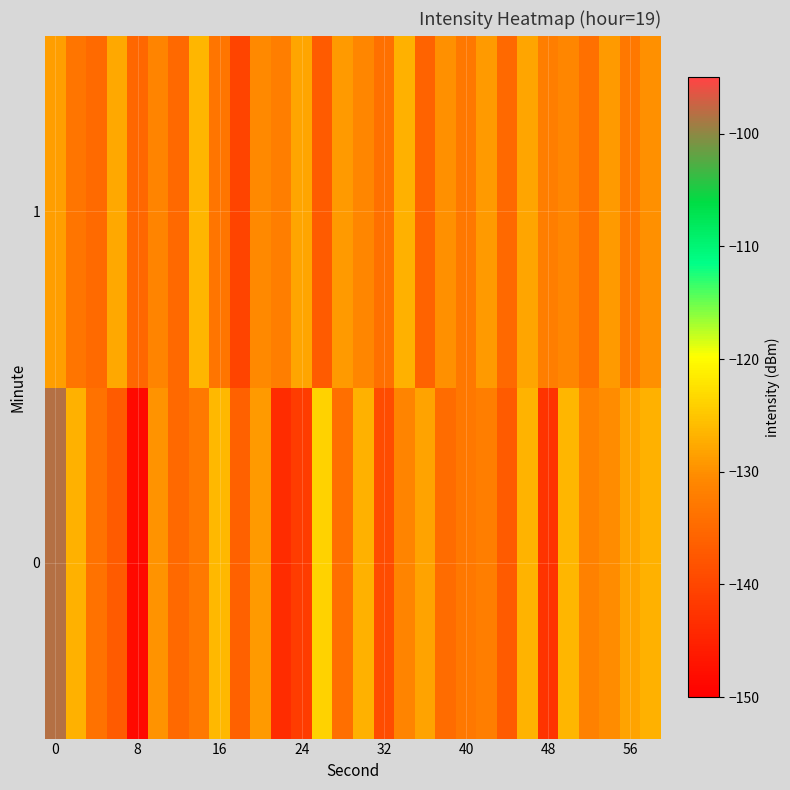

What is the maximum value shown in the chart?

-98.3